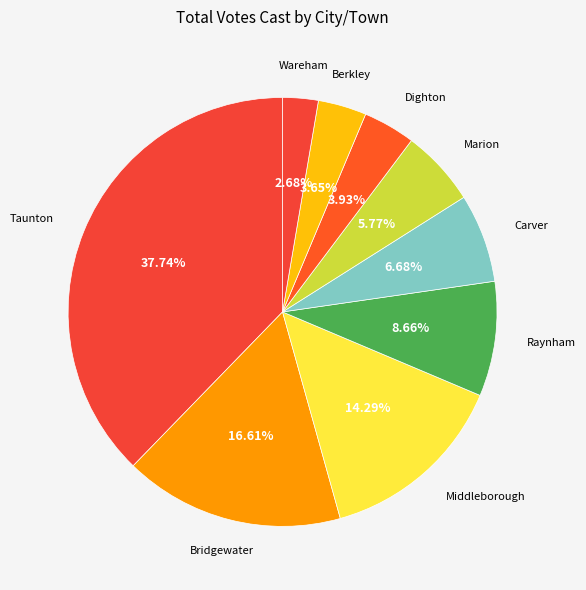

How many slices are in this pie chart?

9